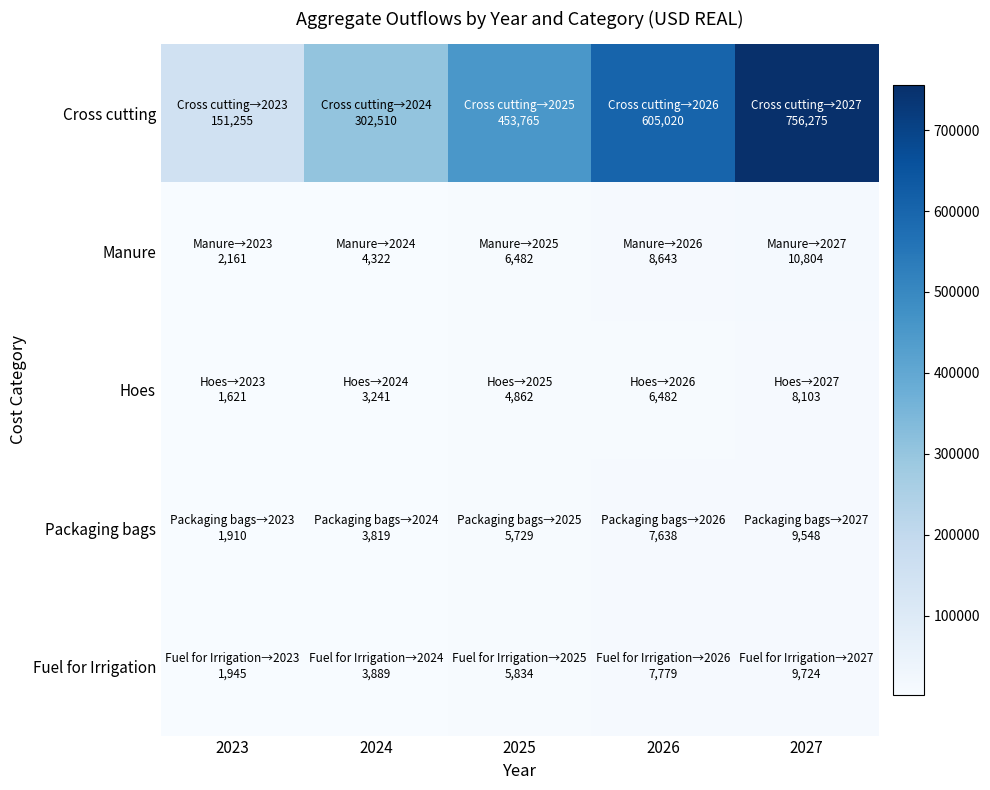

Count the number of categories in the chart.

5